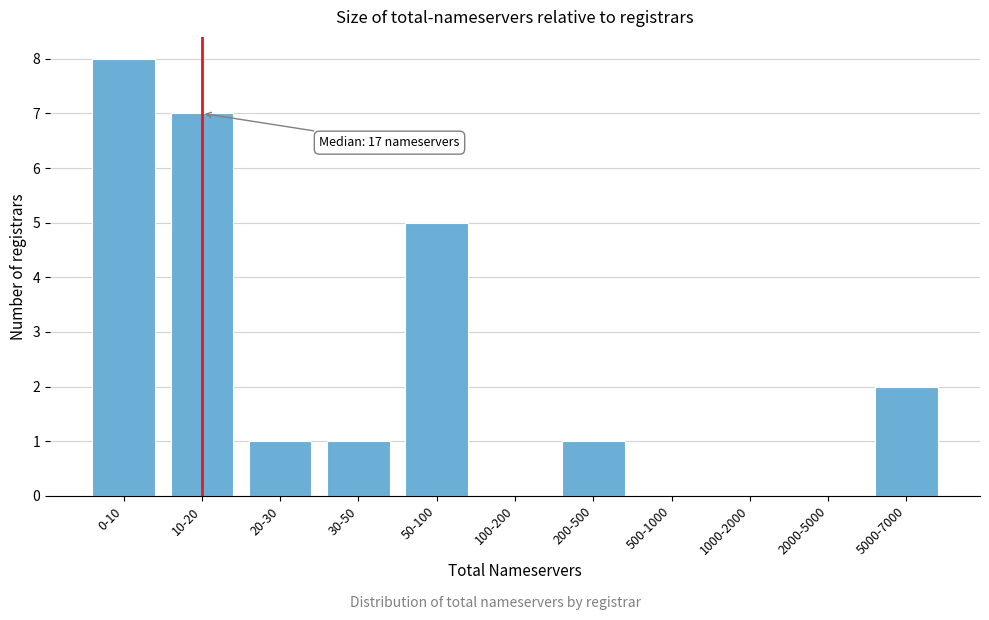

Reading left to right, transcribe all the data shown in this chart.

0-10=8	10-20=7	20-30=1	30-50=1	50-100=5	100-200=0	200-500=1	500-1000=0	1000-2000=0	2000-5000=0	5000-7000=2